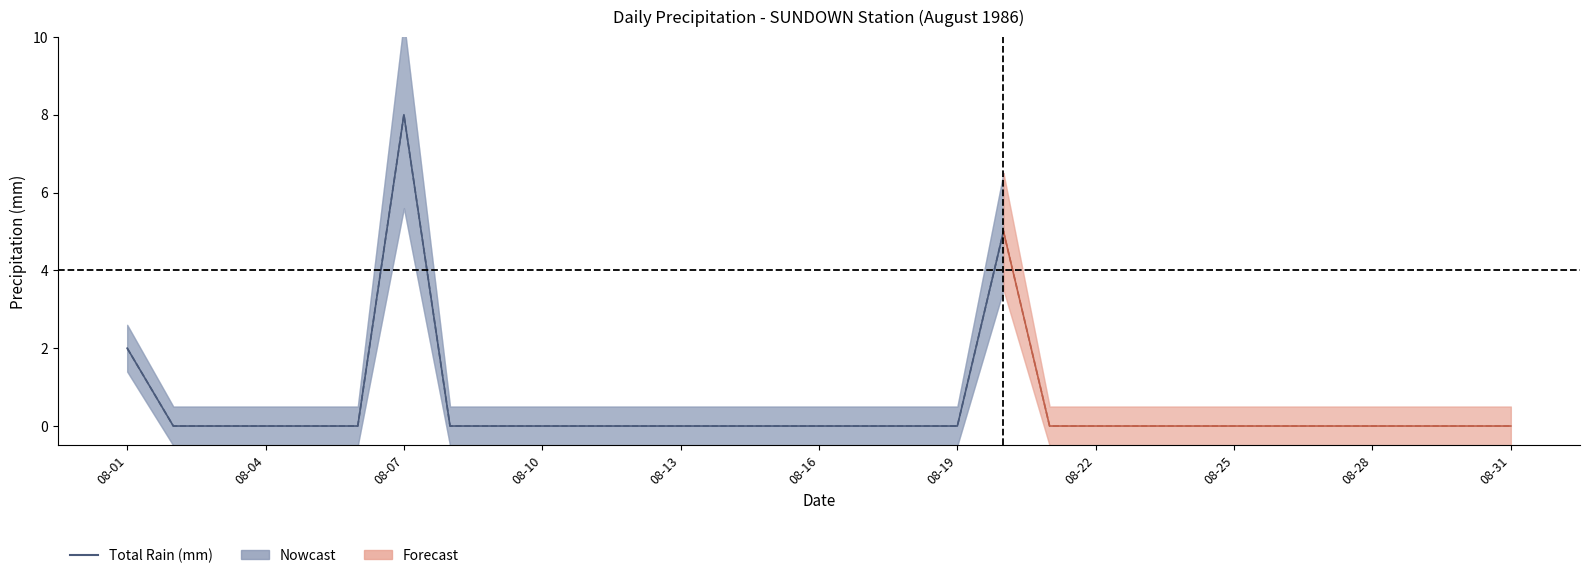

Which category has the highest value across all series?

1986-08-07